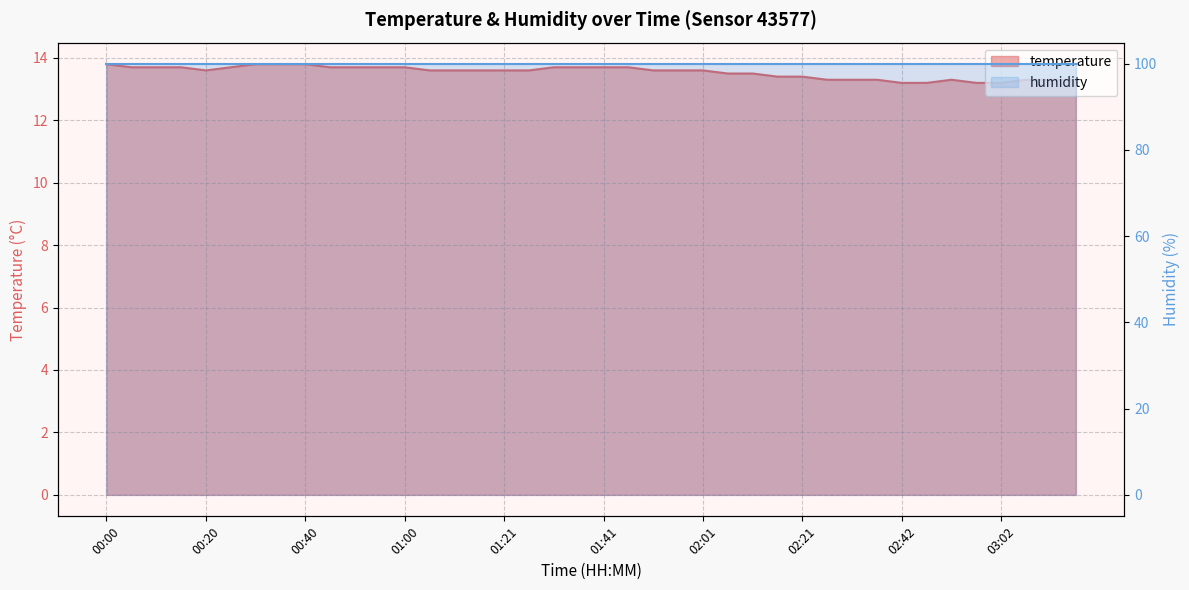

The temperature series shows 13.5 at 25. True or false?

True